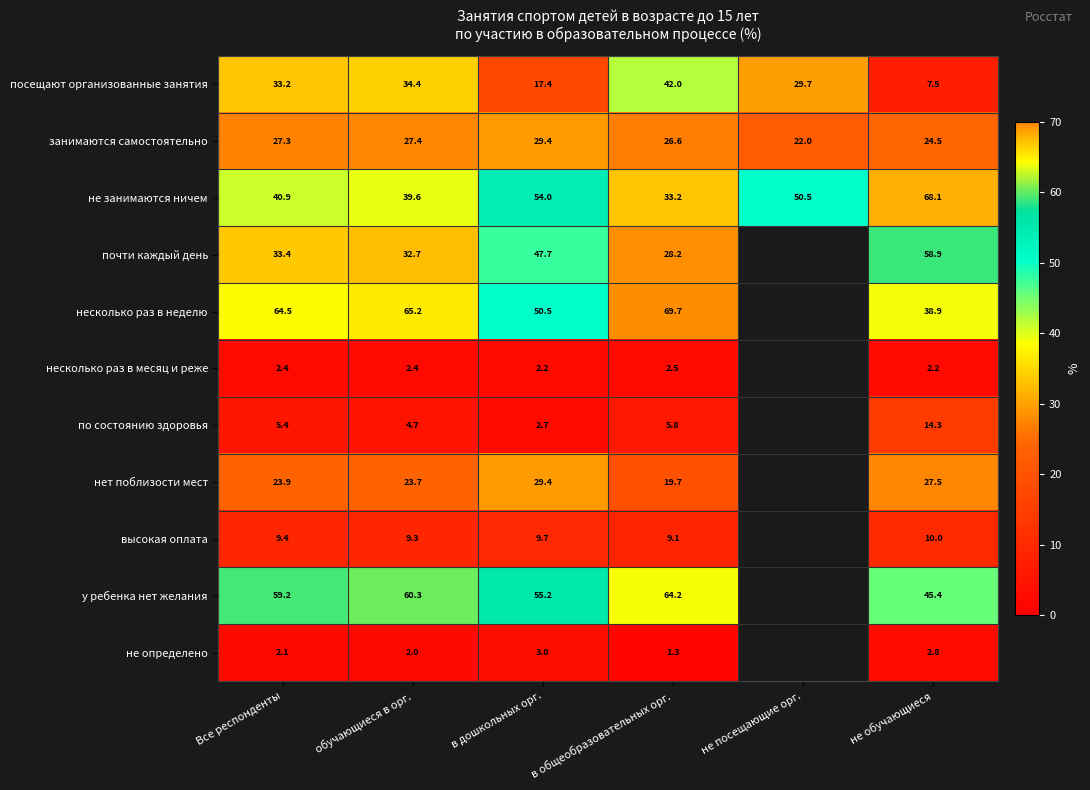

At не обучающиеся, list the series in order from largest to smallest.

не занимаются ничем, почти каждый день, у ребенка нет желания, несколько раз в неделю, нет поблизости мест, занимаются самостоятельно, по состоянию здоровья, высокая оплата, посещают организованные занятия, не определено, несколько раз в месяц и реже